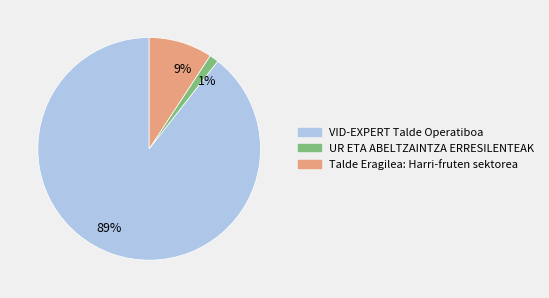

Rank the categories by value from lowest to highest.

1%, 9%, 89%